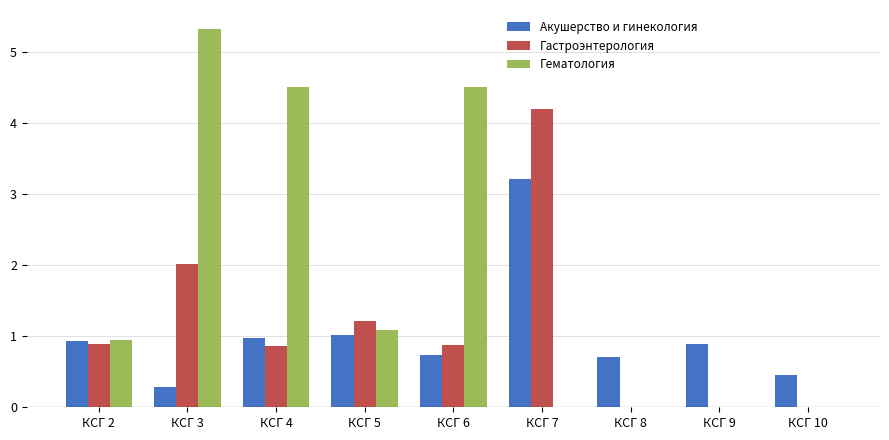

Is it true that Гематология equals -3.1 at КСГ 7?

False